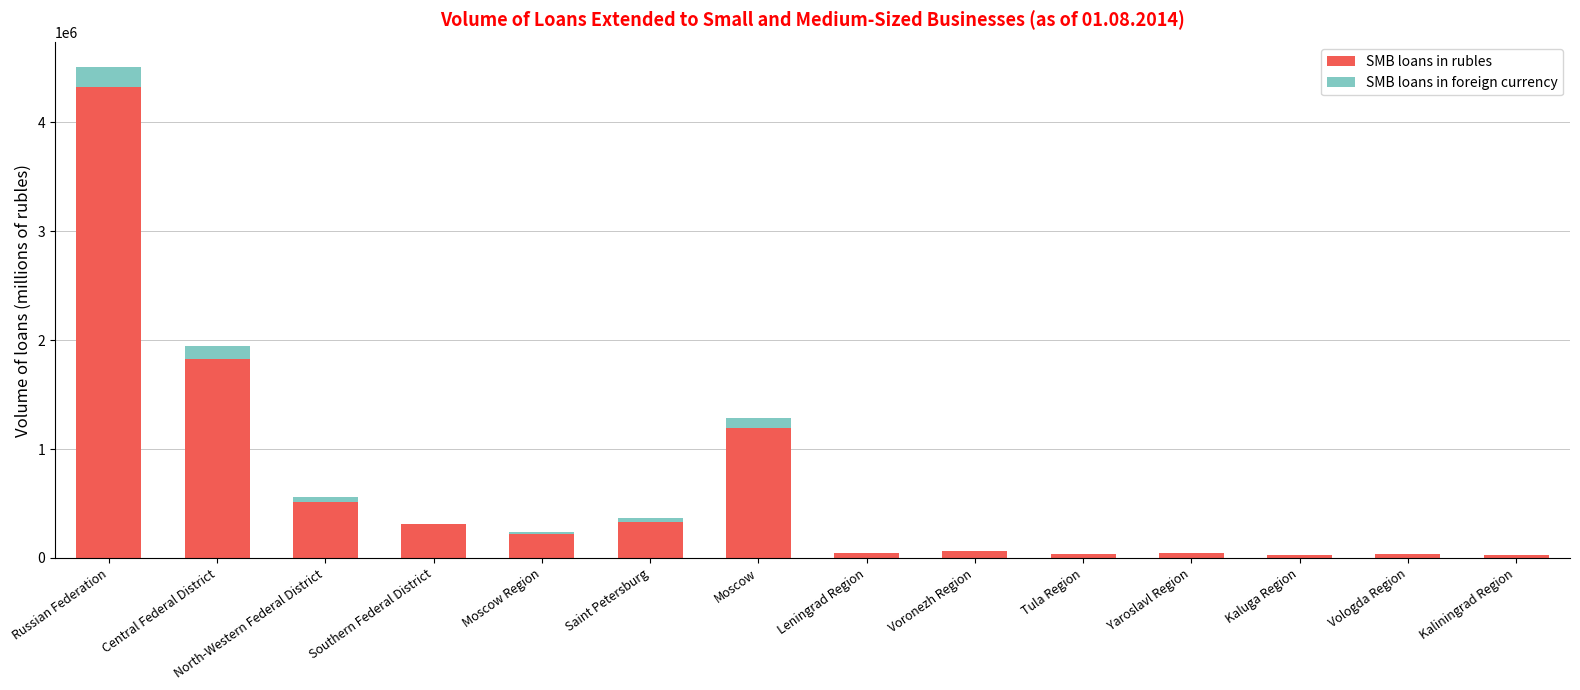

What is the total value across all series at Central Federal District?

1948685